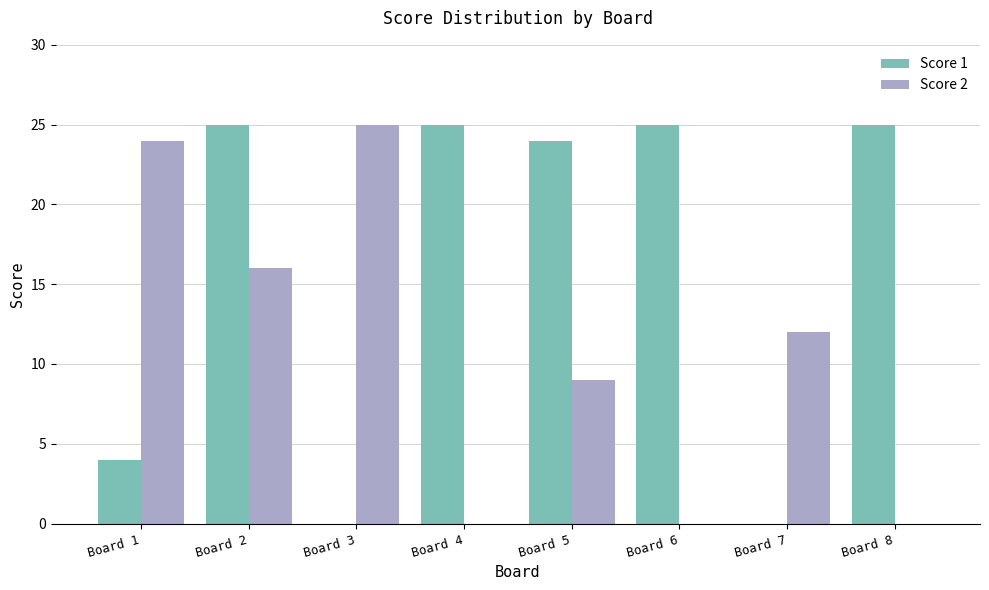

At which category is the sum across all series the highest?

Board 2